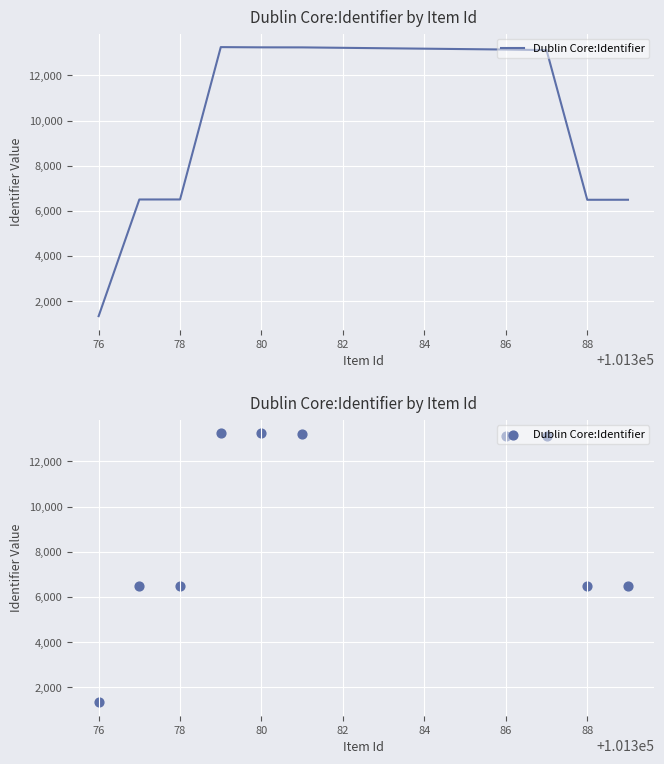

Which has a higher value, 80 or 74?

80